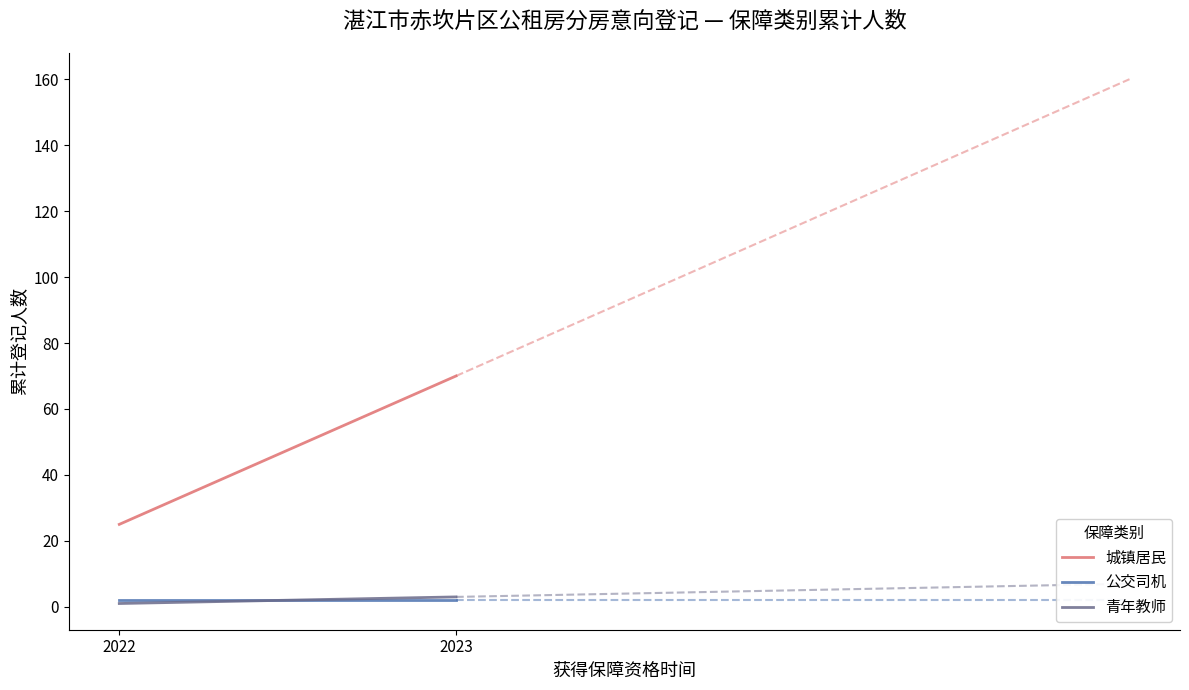

What are all the series names shown in the legend?

城镇居民, 公交司机, 青年教师